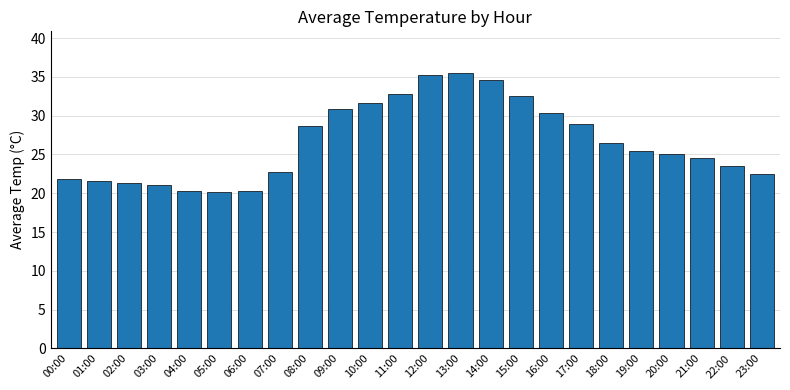

What is the average value?

26.6